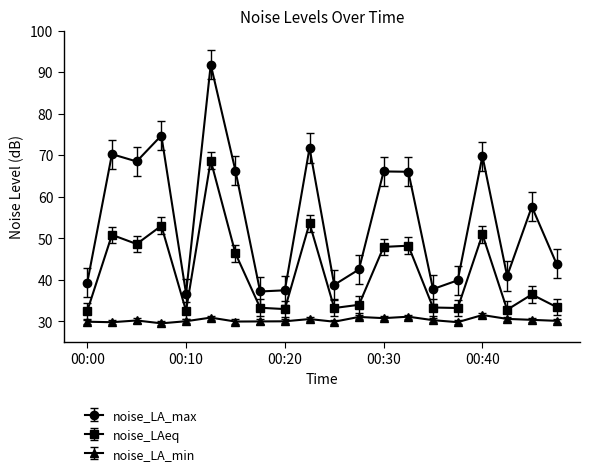

What is the maximum value shown in the chart?

91.8